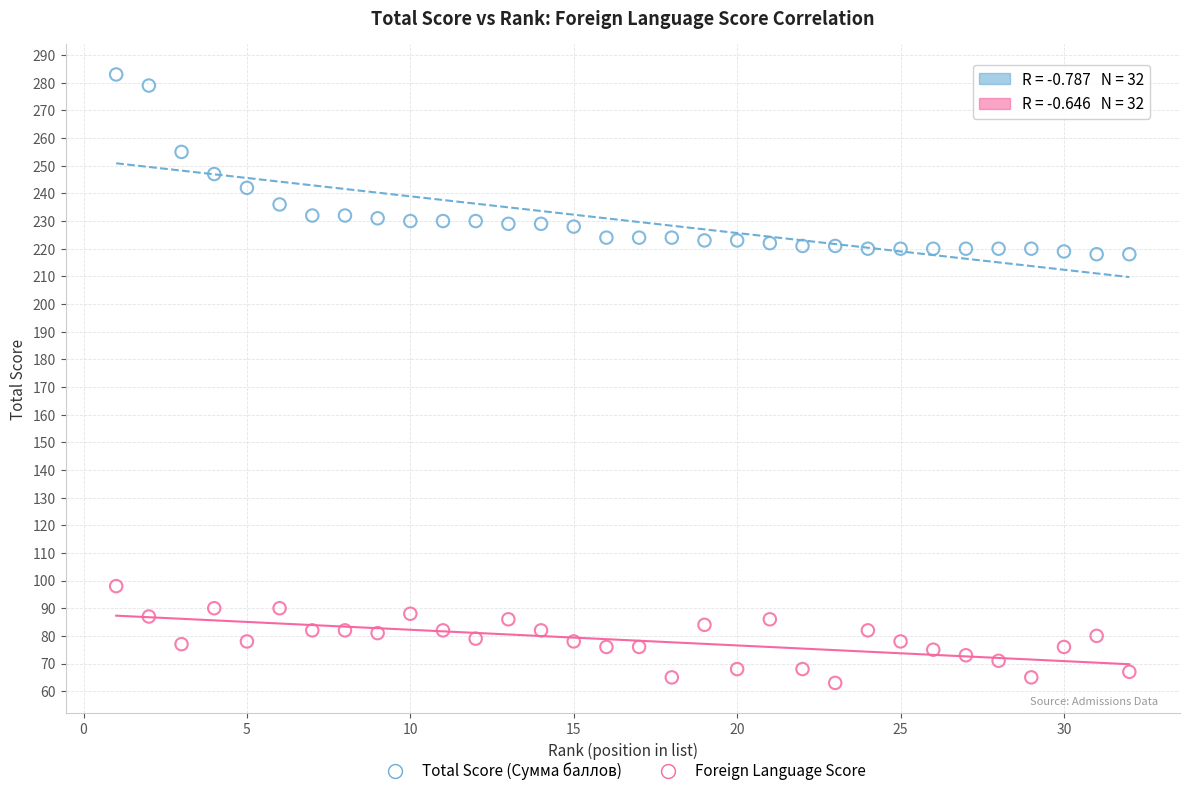

Across all data points, what is the range of Y values (max minus min)?

220